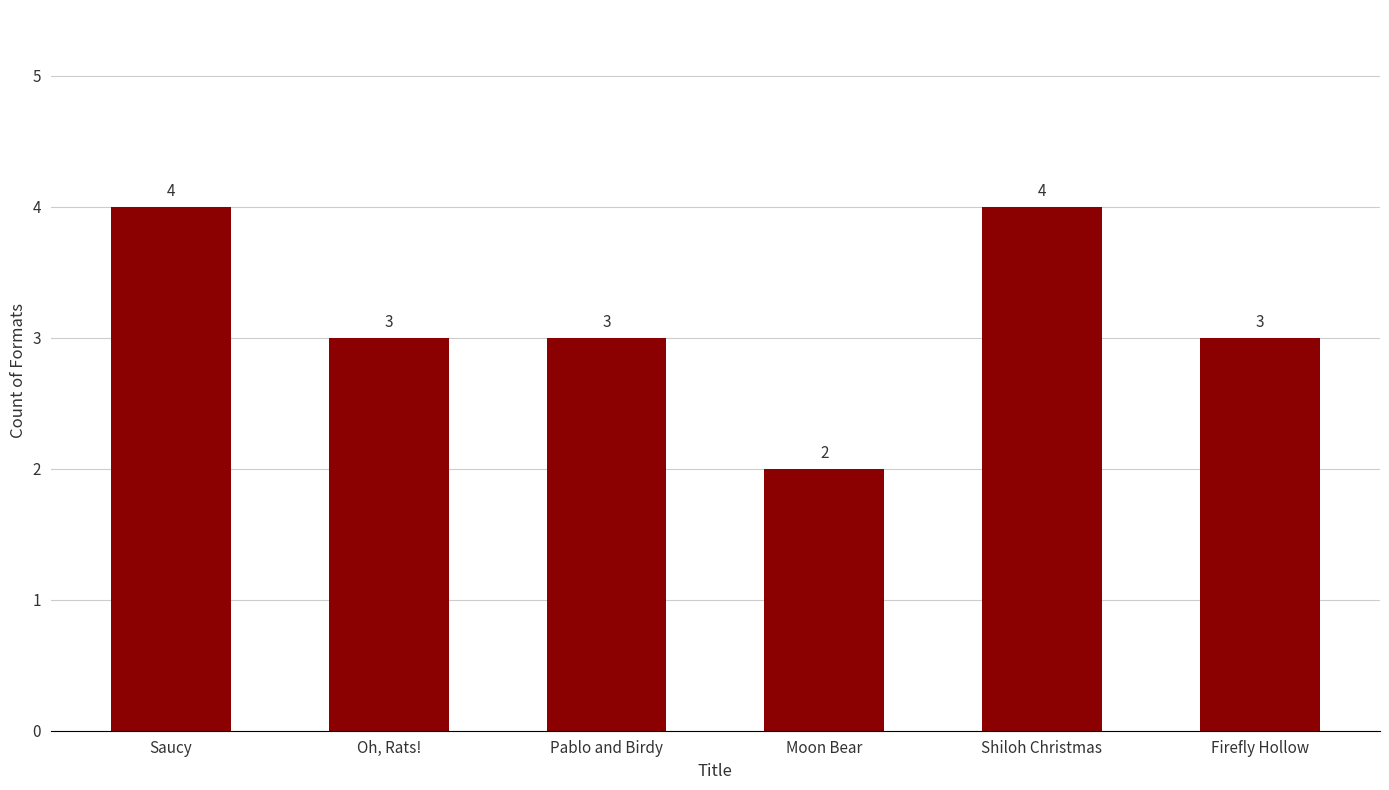

What is the label of the 4th bar from the right?

Pablo and Birdy